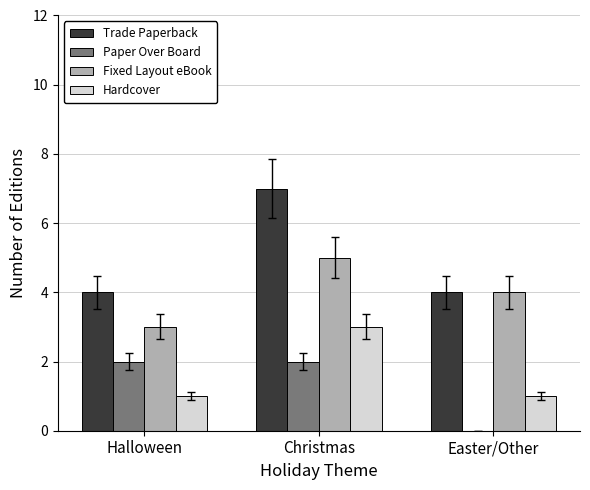

What is the total value across all series at Christmas?

17